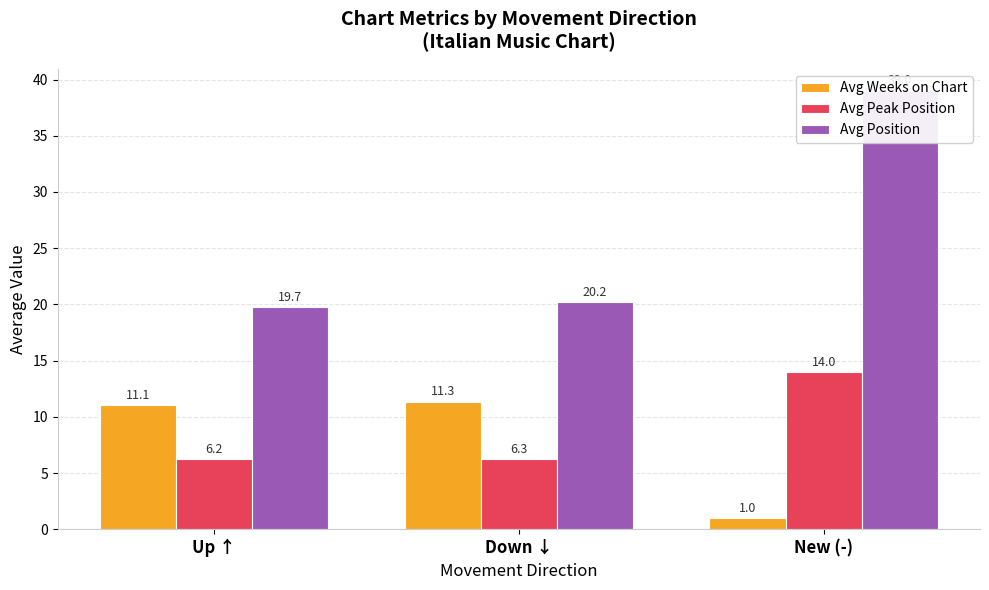

Reading left to right, what are all the values shown in this chart?

Avg Weeks on Chart: 11.1	11.3	1.0
Avg Peak Position: 6.2	6.3	14.0
Avg Position: 19.7	20.2	39.0